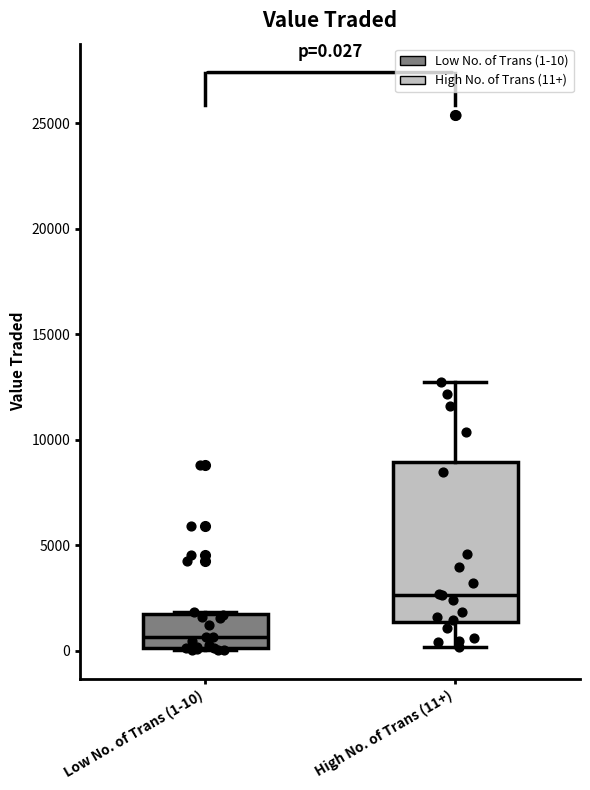

Which box's median line is the highest?

High No. of Trans (11+)